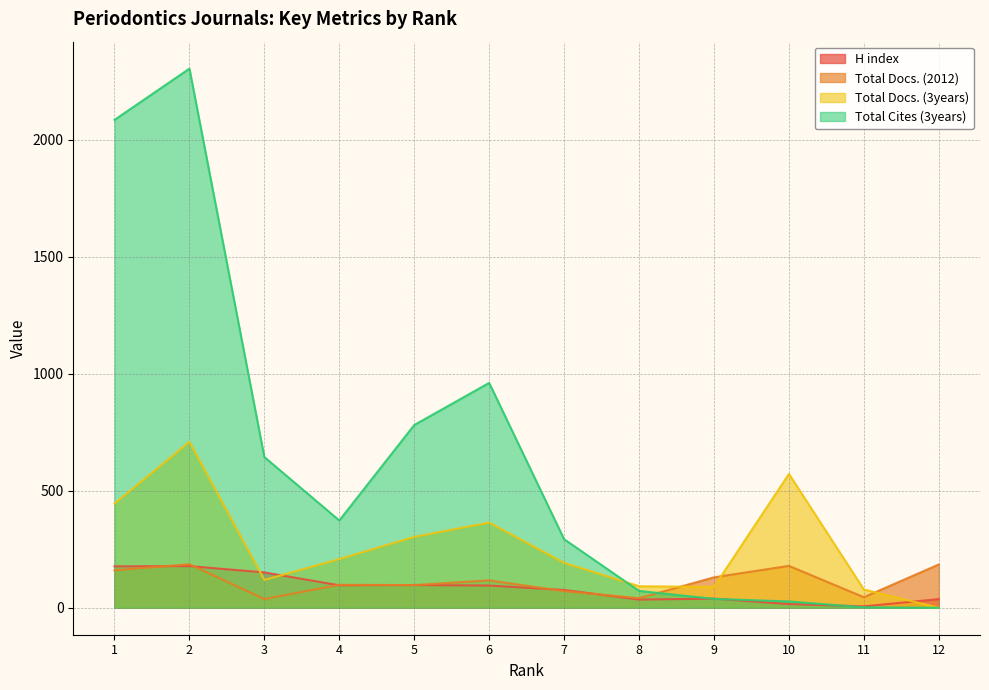

Which has a higher value, 4 or 2?

2